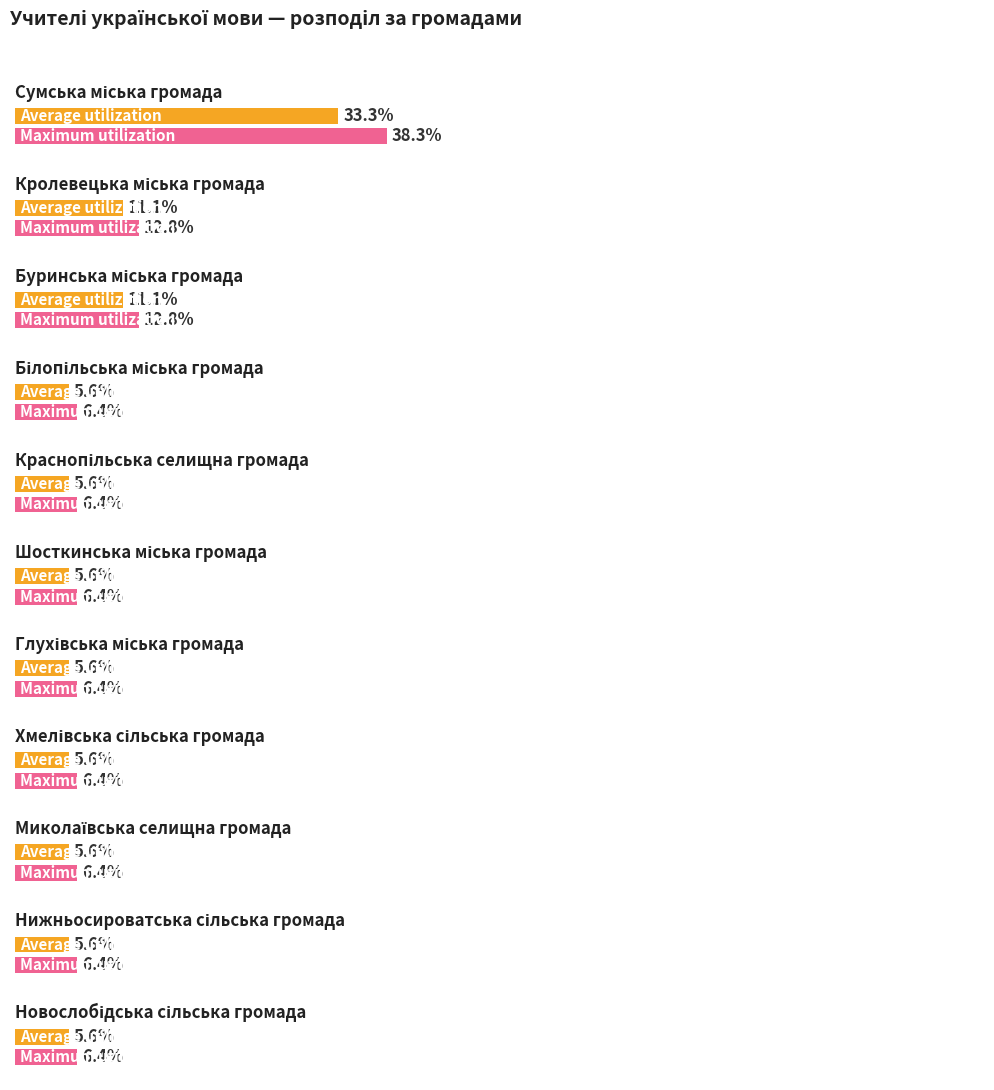

What is the ratio of the value at Сумська міська громада to the value at Новослобідська сільська громада?

6.0